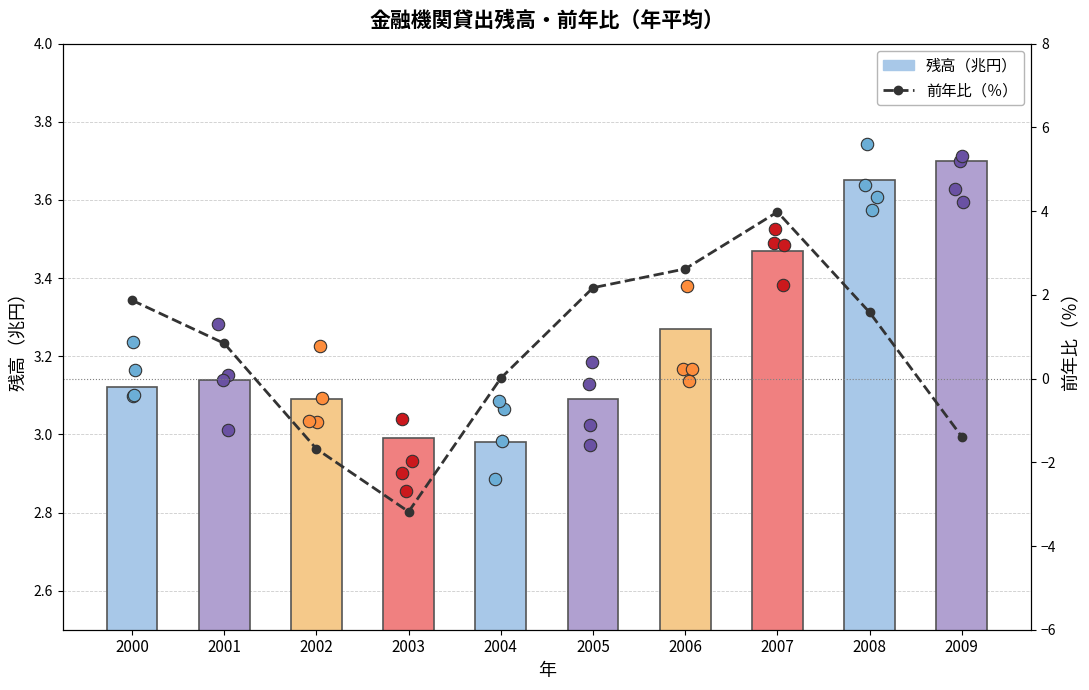

What is the total value across all series at 2005?

5.3